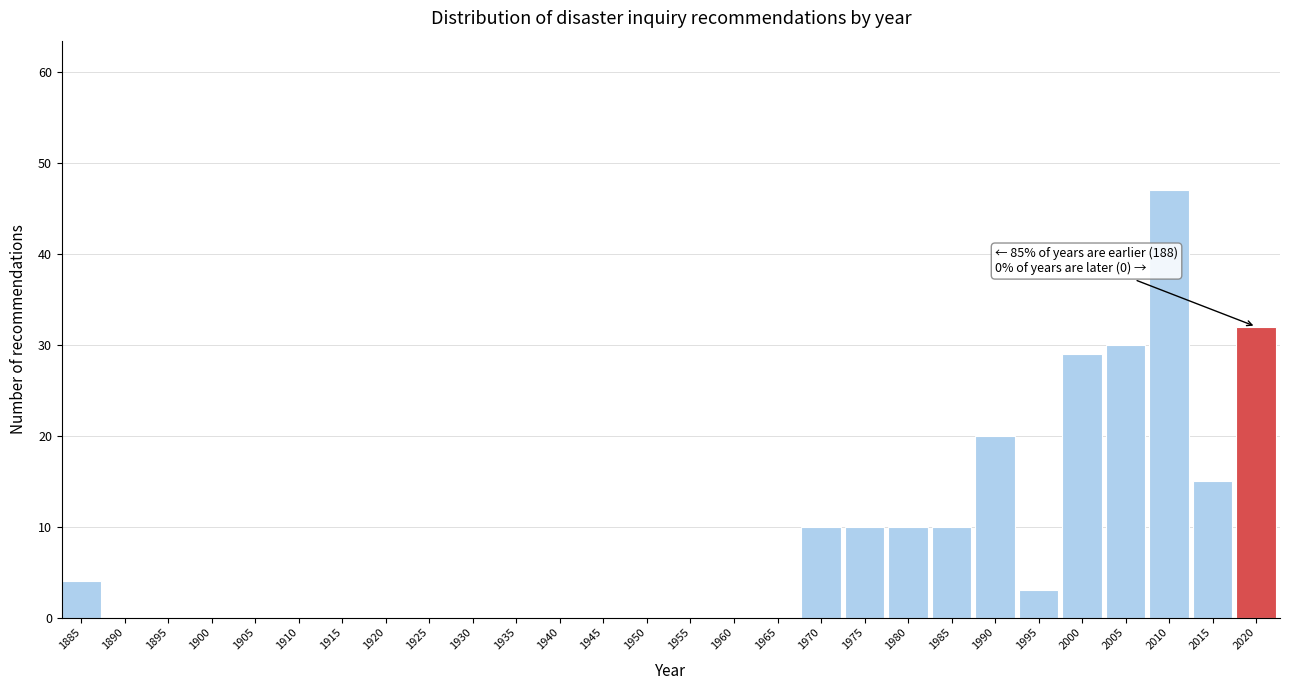

Reading right to left, extract all data points from this chart.

2020=32	2015=15	2010=47	2005=30	2000=29	1995=3	1990=20	1985=10	1980=10	1975=10	1970=10	1965=0	1960=0	1955=0	1950=0	1945=0	1940=0	1935=0	1930=0	1925=0	1920=0	1915=0	1910=0	1905=0	1900=0	1895=0	1890=0	1885=4